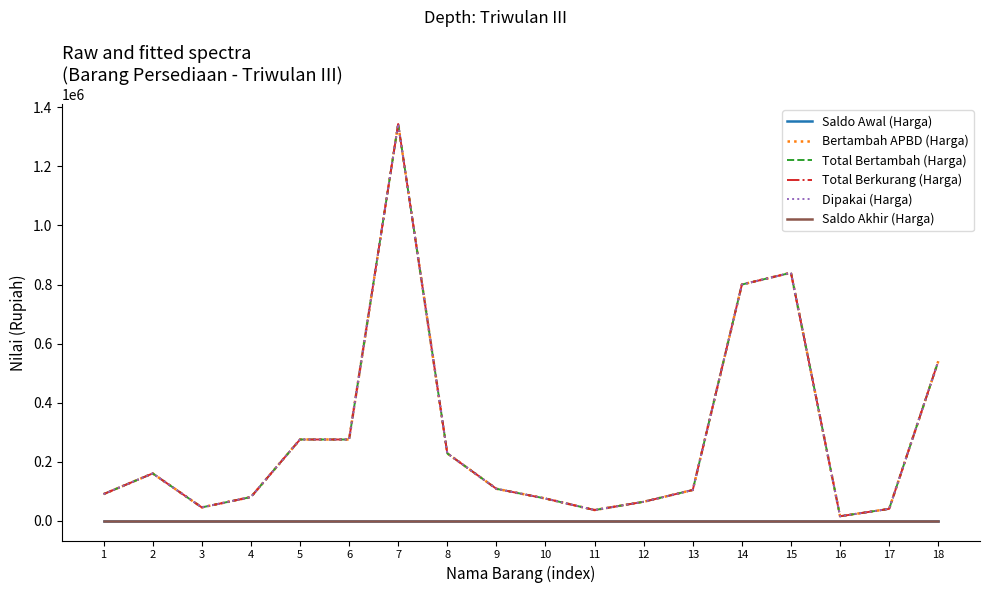

Does the chart display data point markers on the line(s)?

No